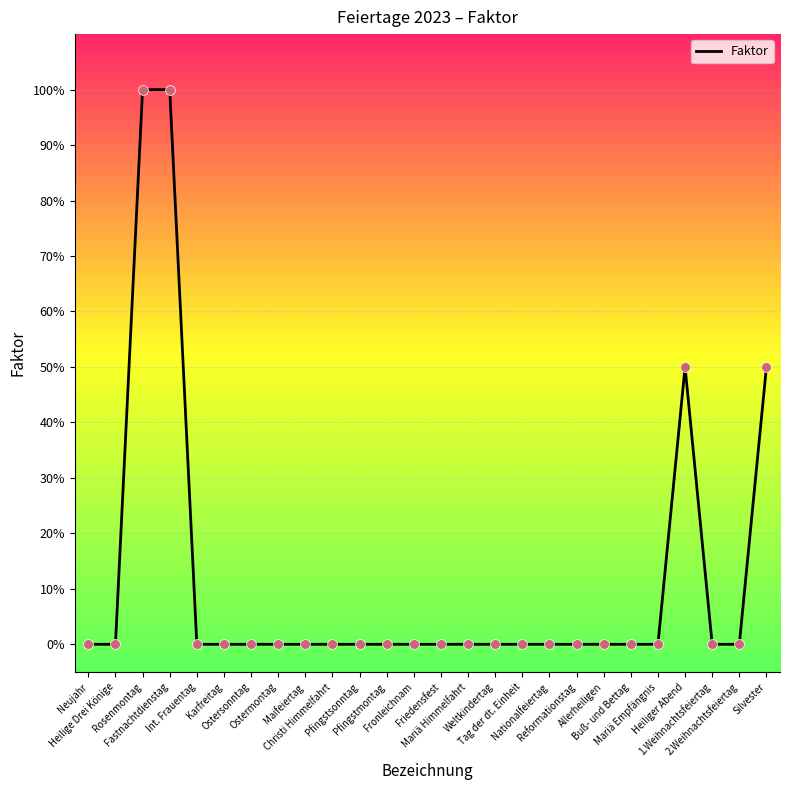

What is the change in value from Fastnachtdienstag to Pfingstsonntag?

-1.0